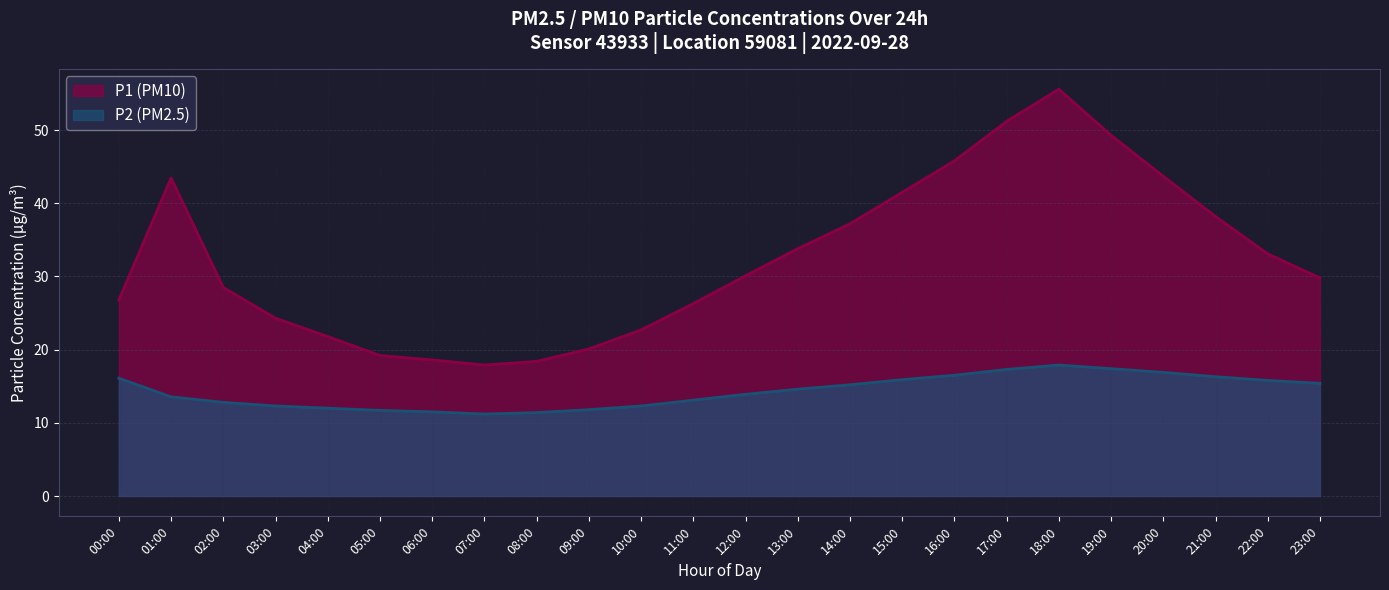

Which series has the largest total across all categories?

P1 (PM10)